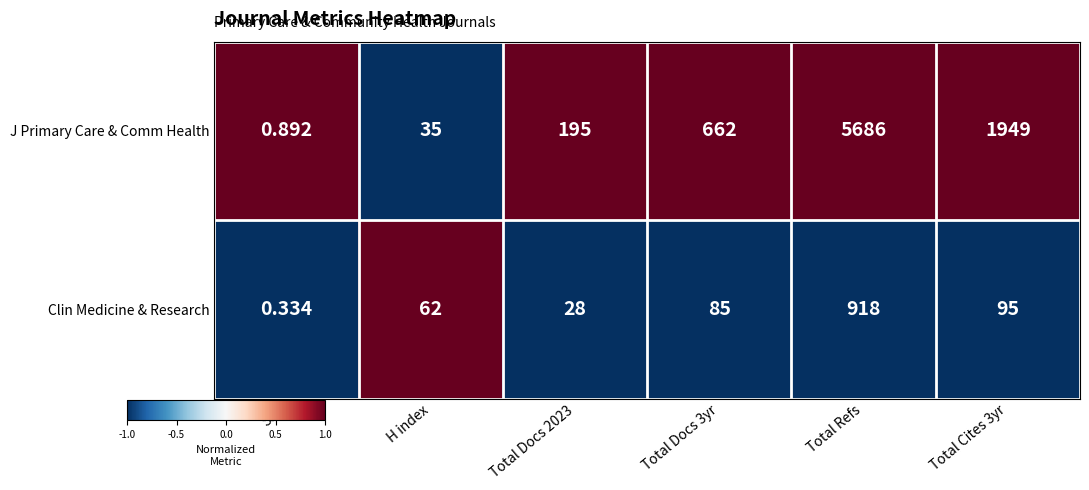

Count the number of data series in this chart.

2